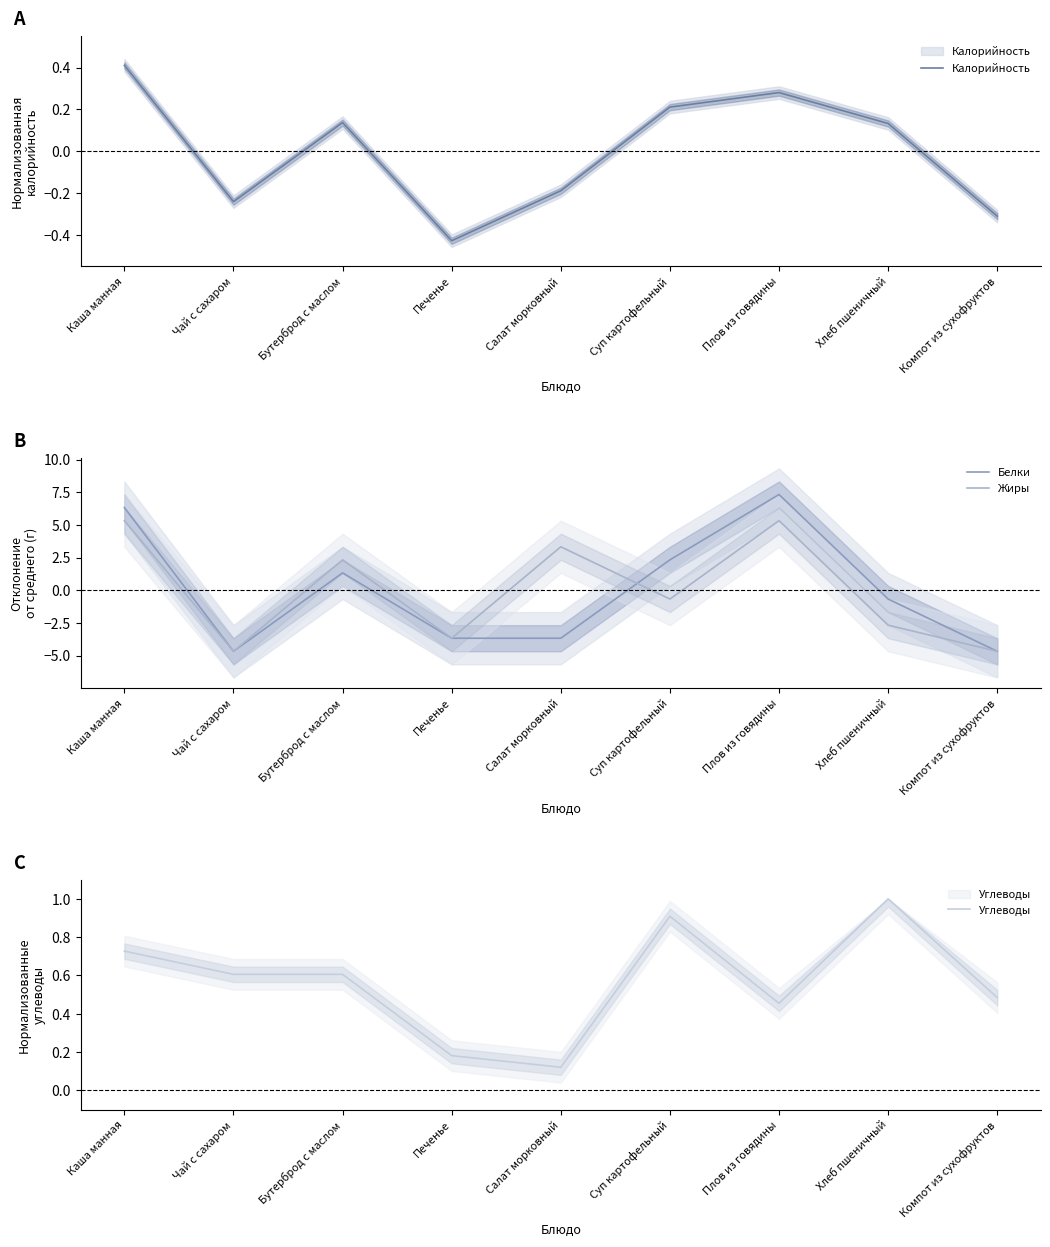

How many interior local peaks does the Калорийность series have?

2